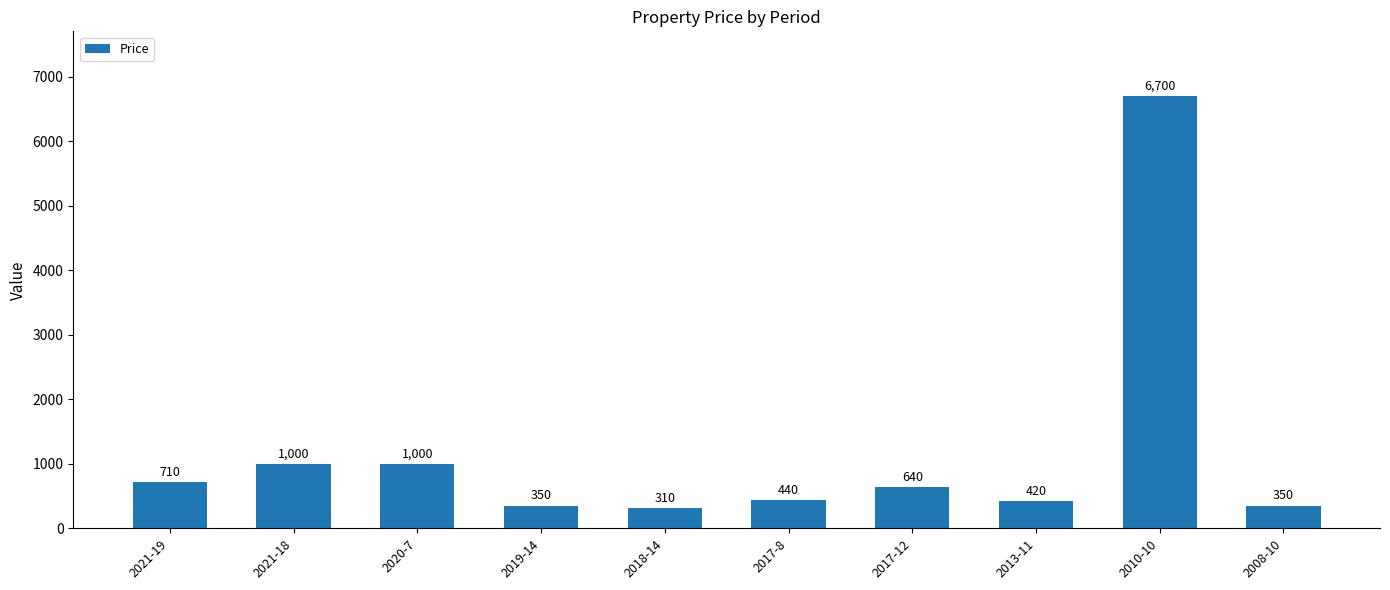

What is the ratio of the value at 2008-10 to the value at 2010-10?

0.1